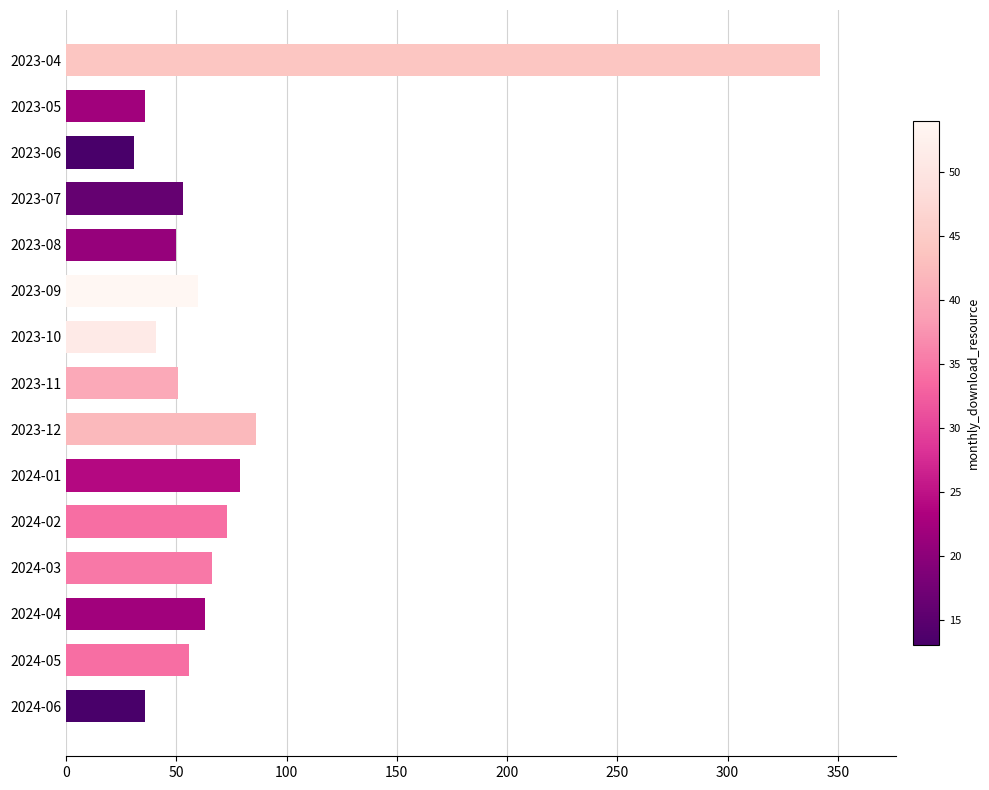

What is the smallest value displayed?

31